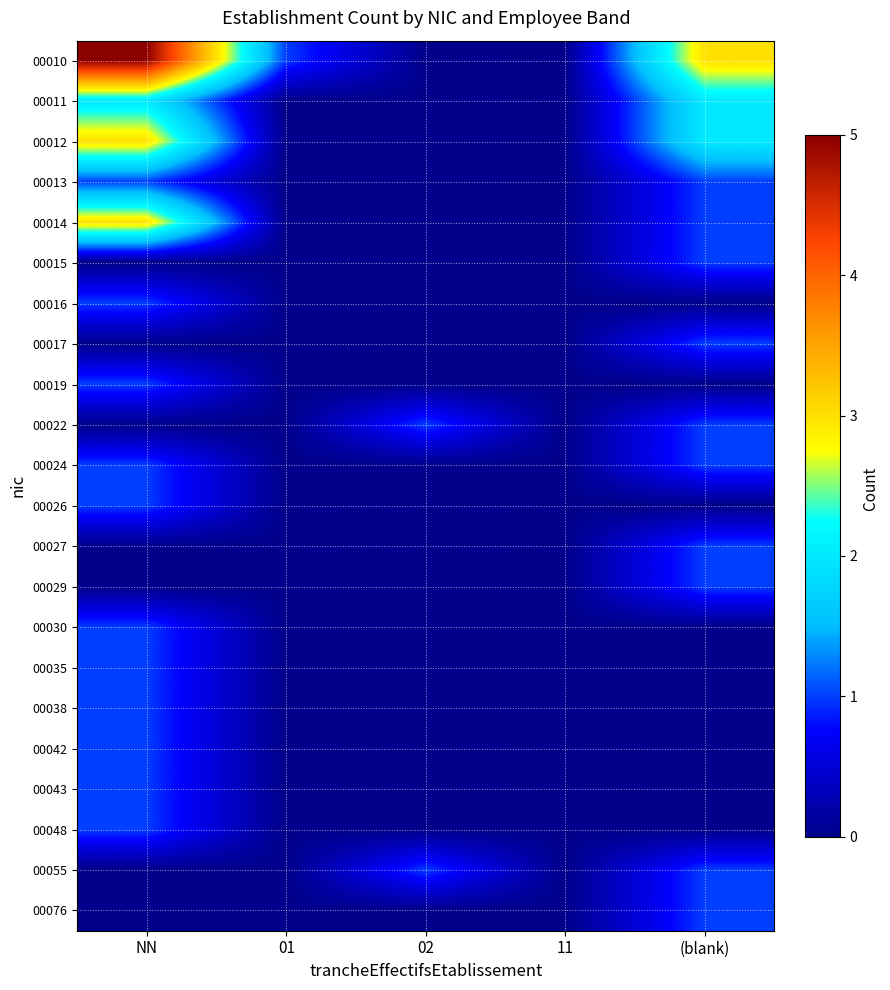

What is the greatest value displayed?

5